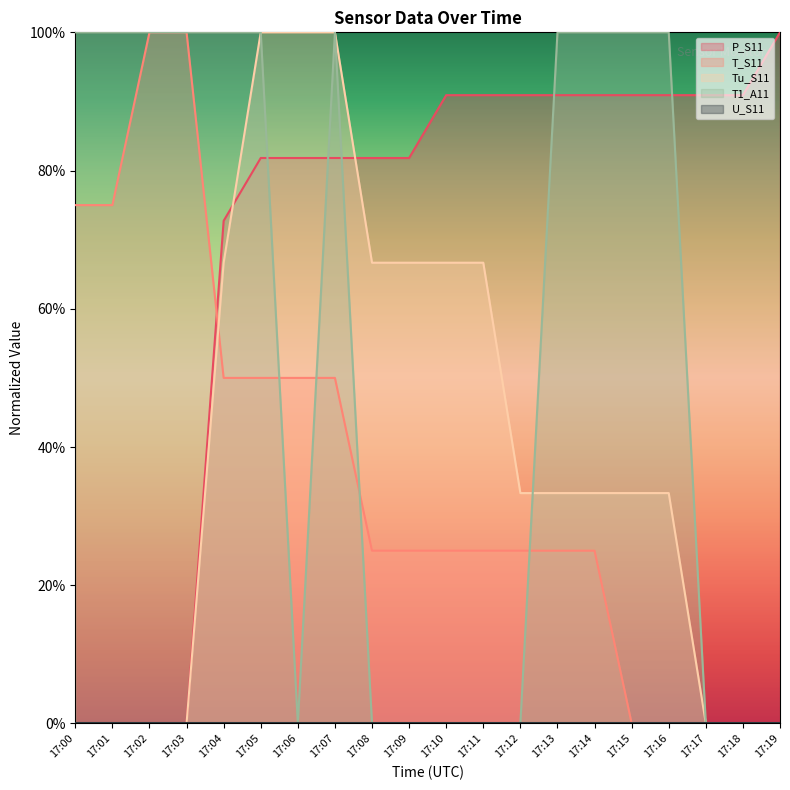

What is the value of the T_S11 point at the 11th from the left?

25.0